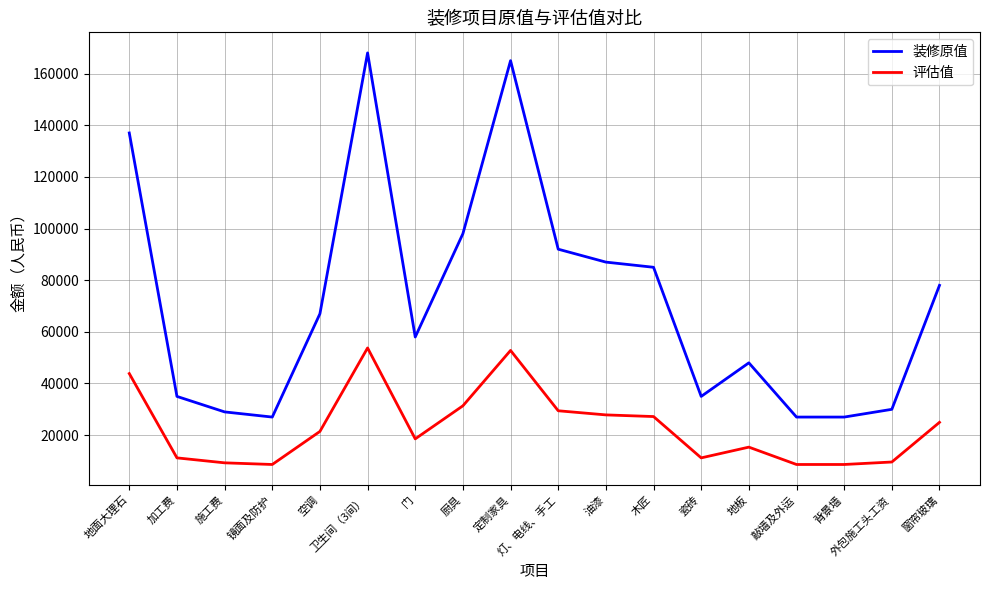

What is the sum of the 装修原值 values at 地板 and 镜面及防护?

75000